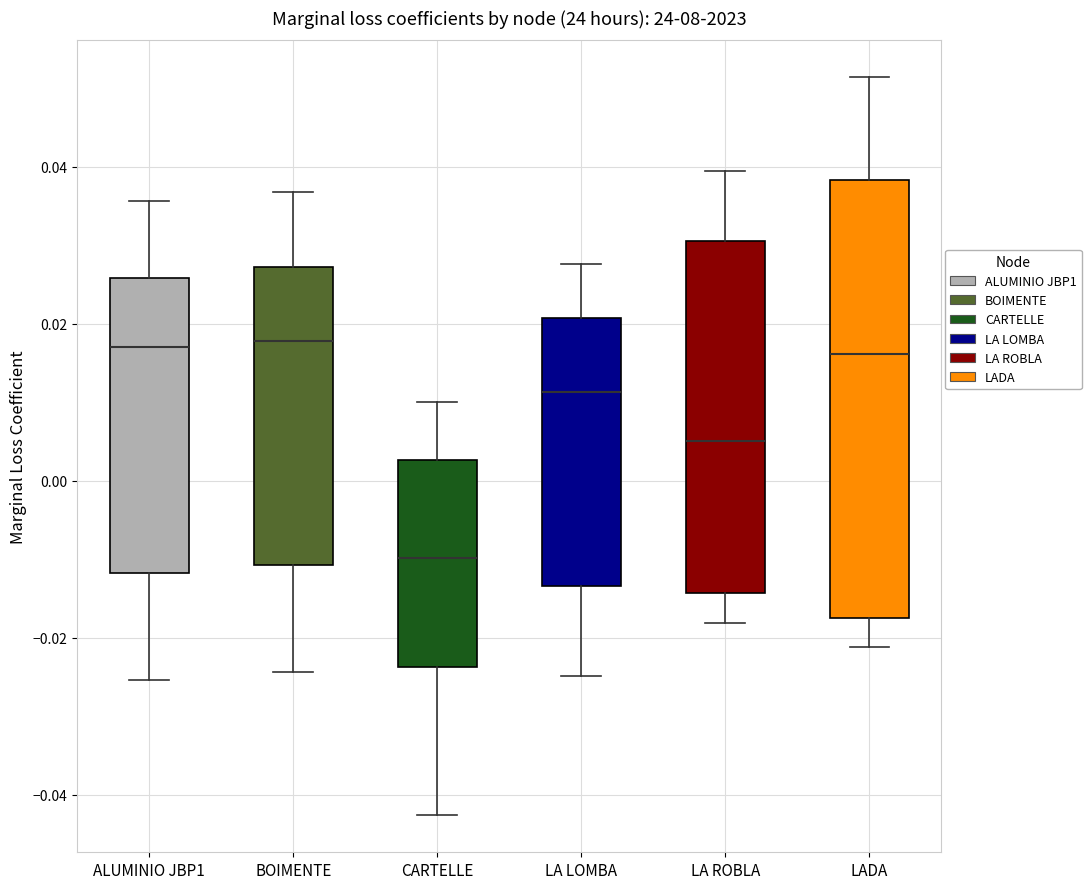

Which box is the tallest, from its lower edge to its upper edge?

LADA